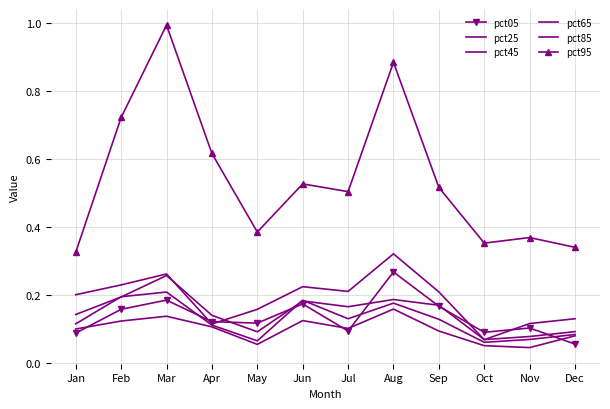

Is the value of pct25 at Sep greater than the value of pct05 at Jun?

No